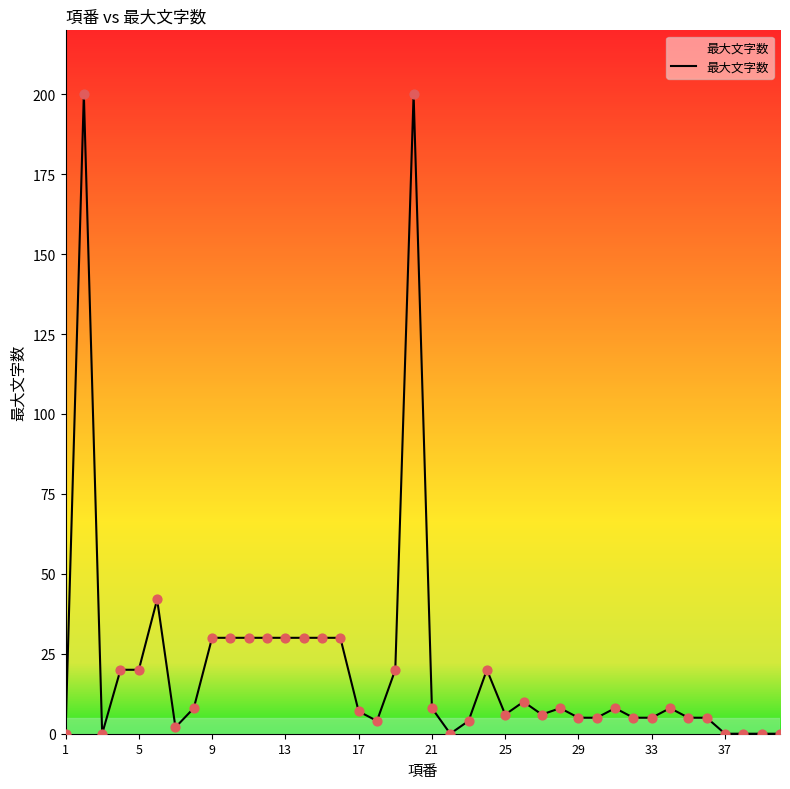

Is this an area chart (filled region under the line)?

Yes